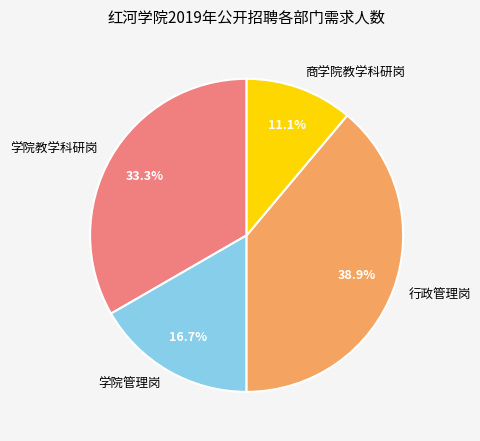

Which has a higher value, 商学院教学科研岗 or 行政管理岗?

行政管理岗